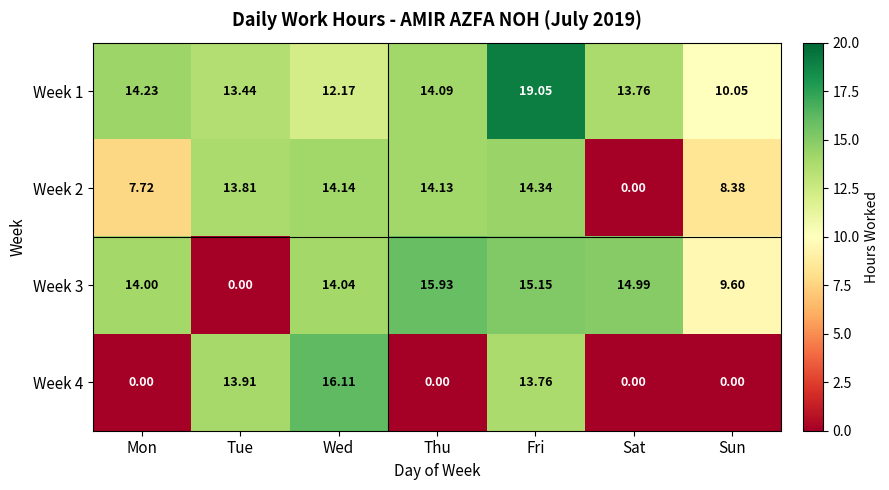

Where is Week 3 nearest to the value 7?

Sun